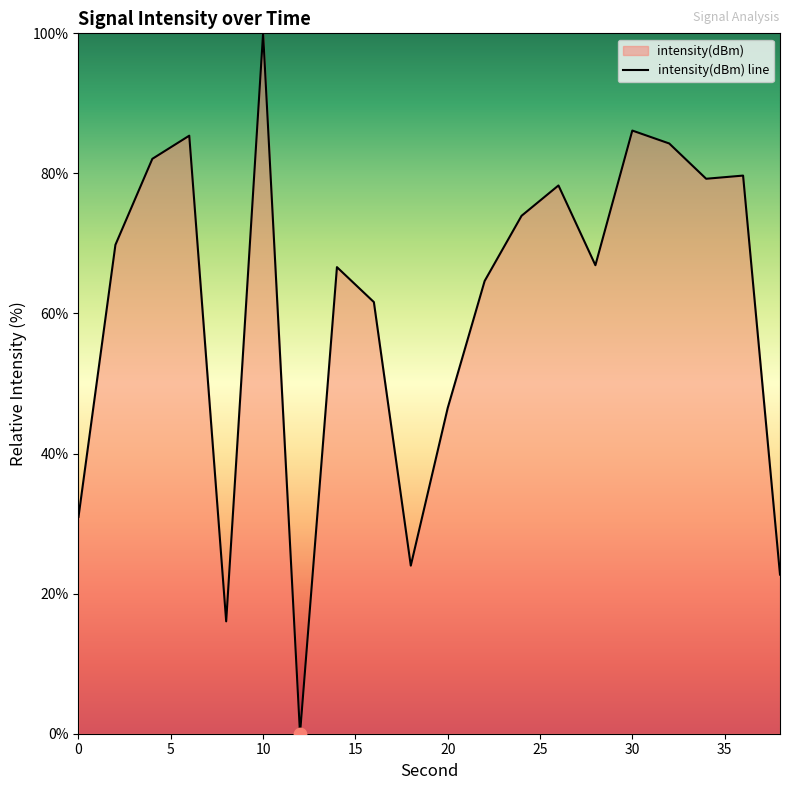

What is the difference between the maximum and minimum values?

100.0